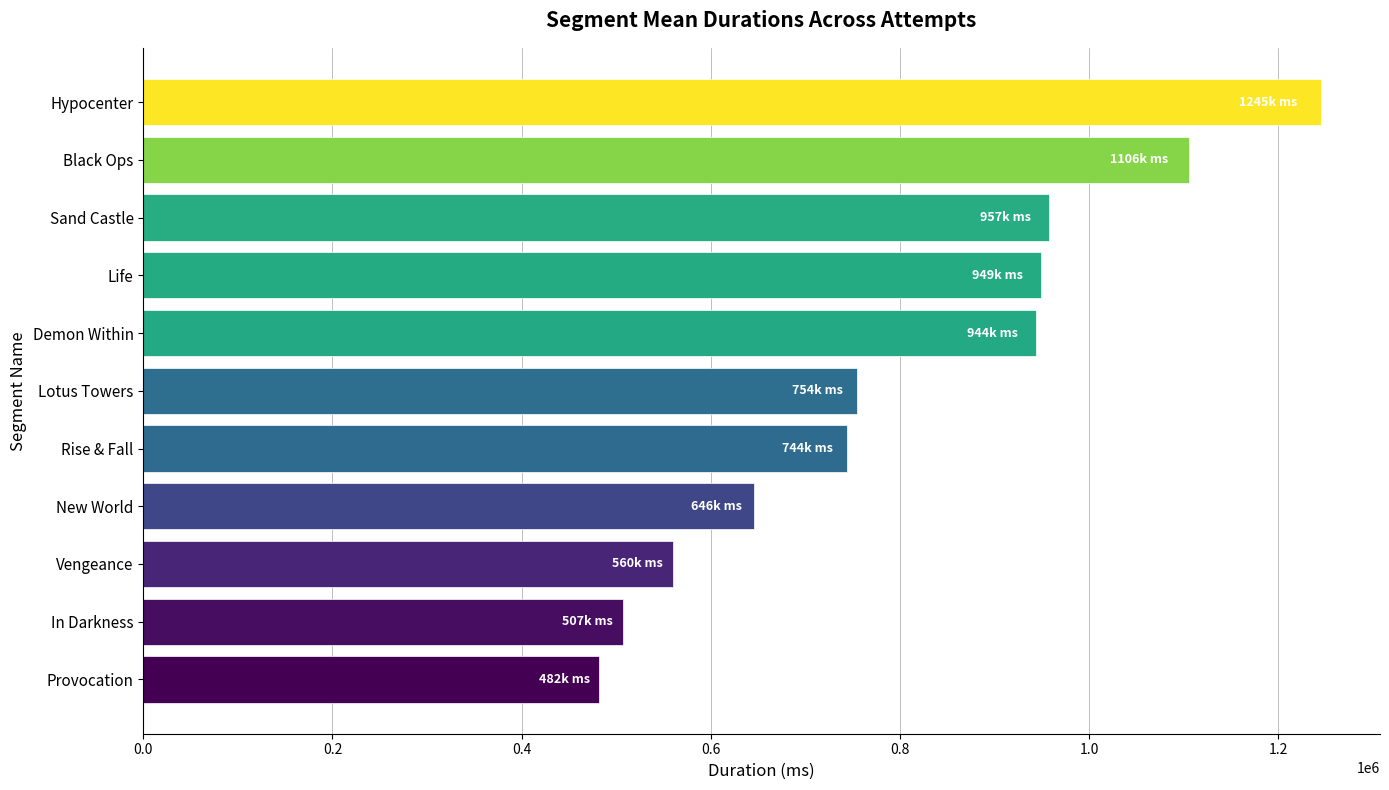

How many series are shown in this chart?

1